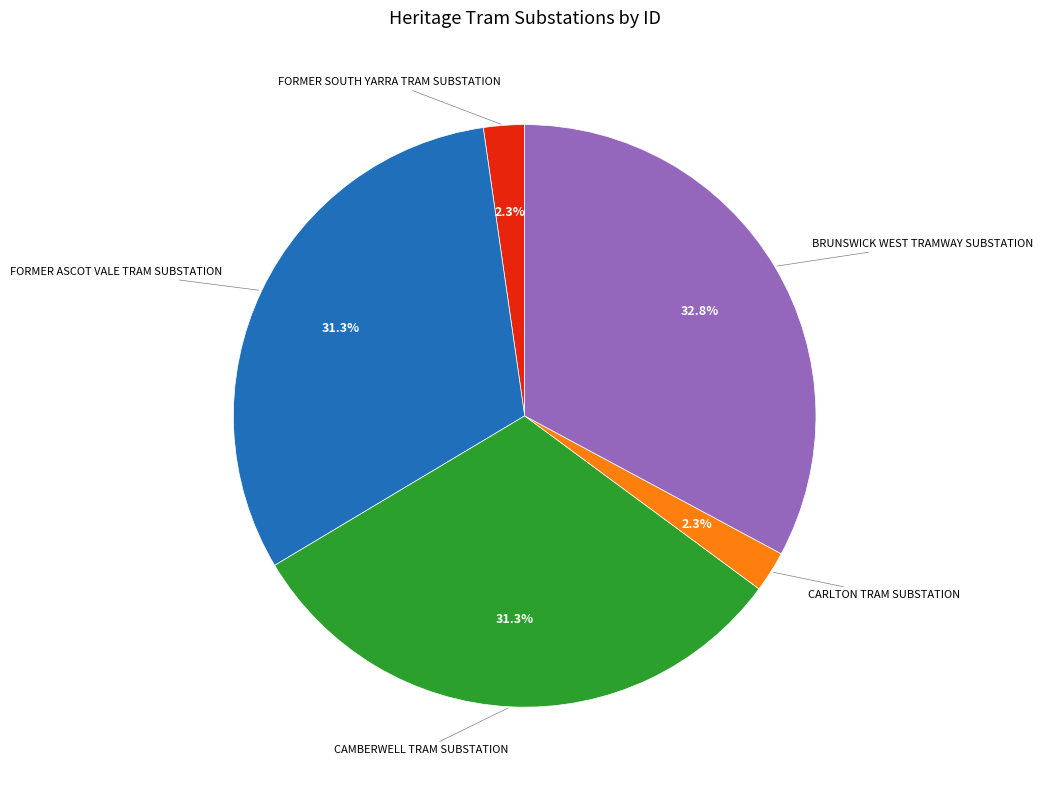

To the nearest percent, what is the combined percentage of CARLTON TRAM SUBSTATION and FORMER SOUTH YARRA TRAM SUBSTATION?

5%